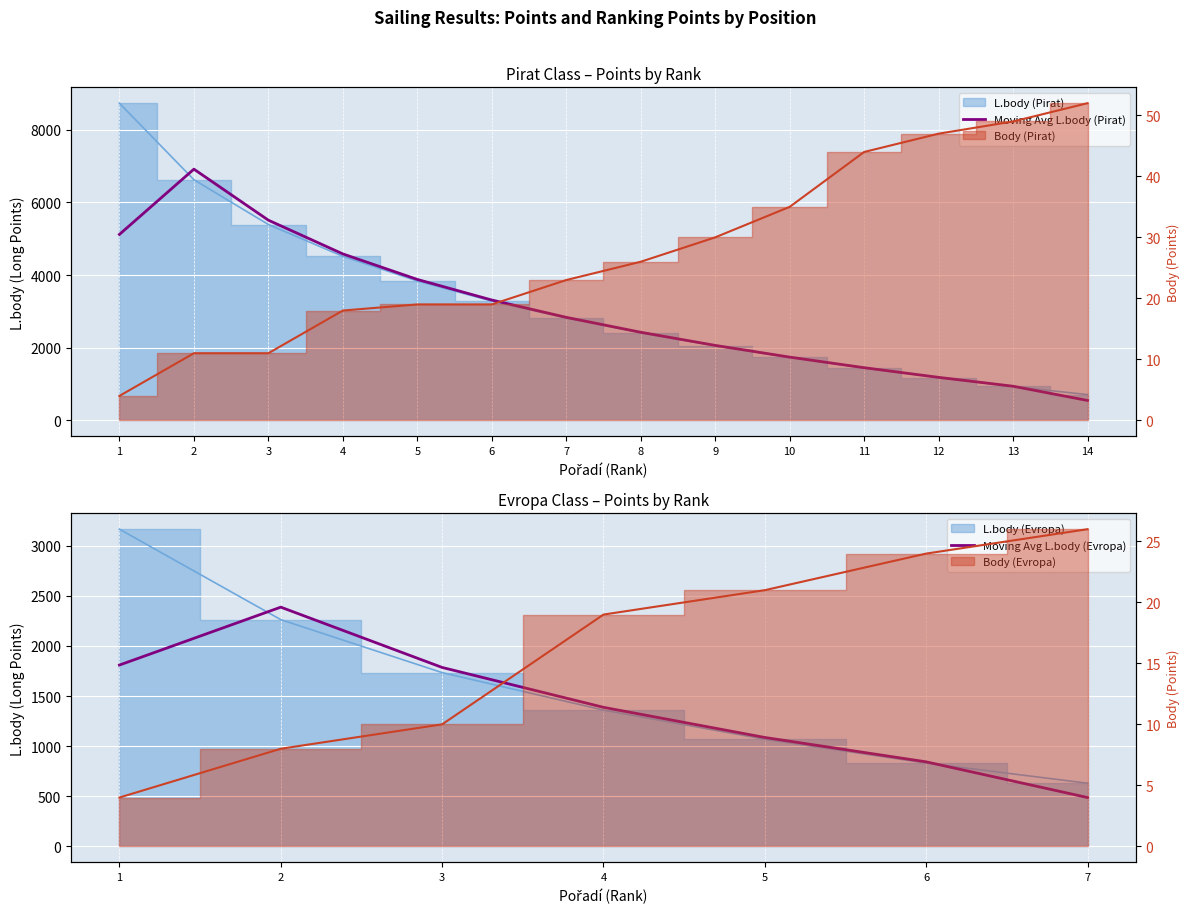

True or false: L.body (Pirat) and Body (Pirat) cross at least once.

False